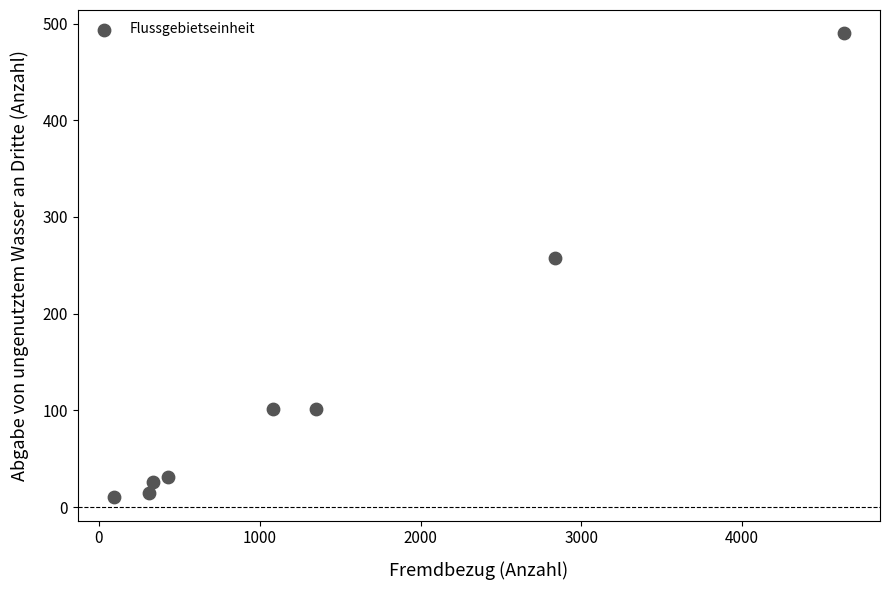

What is the range of X values (max minus min)?

4534